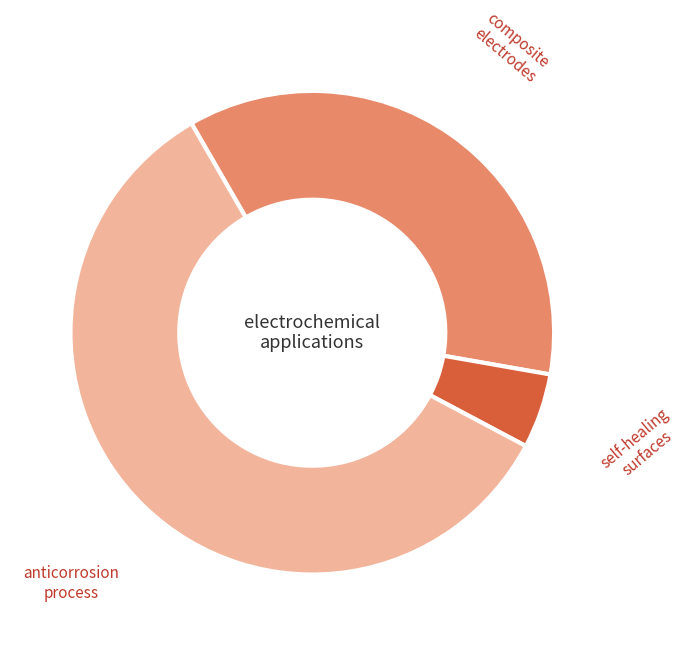

Do anticorrosion process and composite electrodes together represent more than half of the pie?

Yes